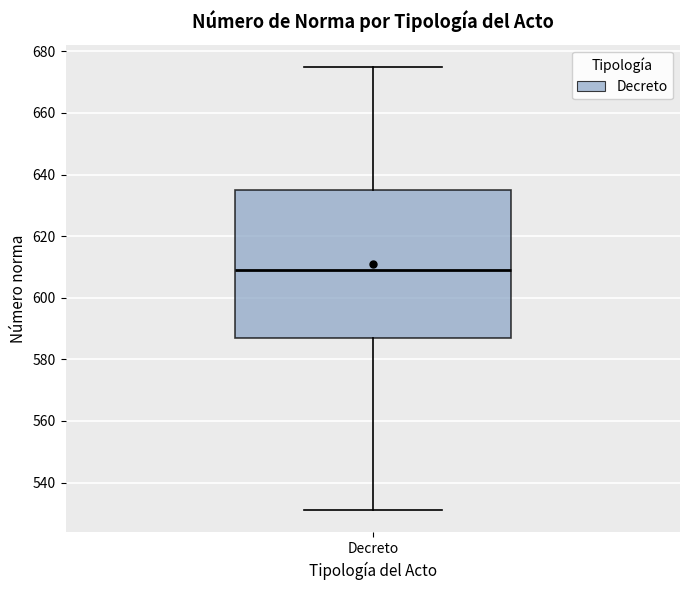

Read this box plot against the y-axis: the position of the median line, the range covered by the box, and the ends of both whiskers. The values are not printed on the chart, so give them approximately, as read against the axis.

median 610, box 588 to 636, whiskers 532 to 676